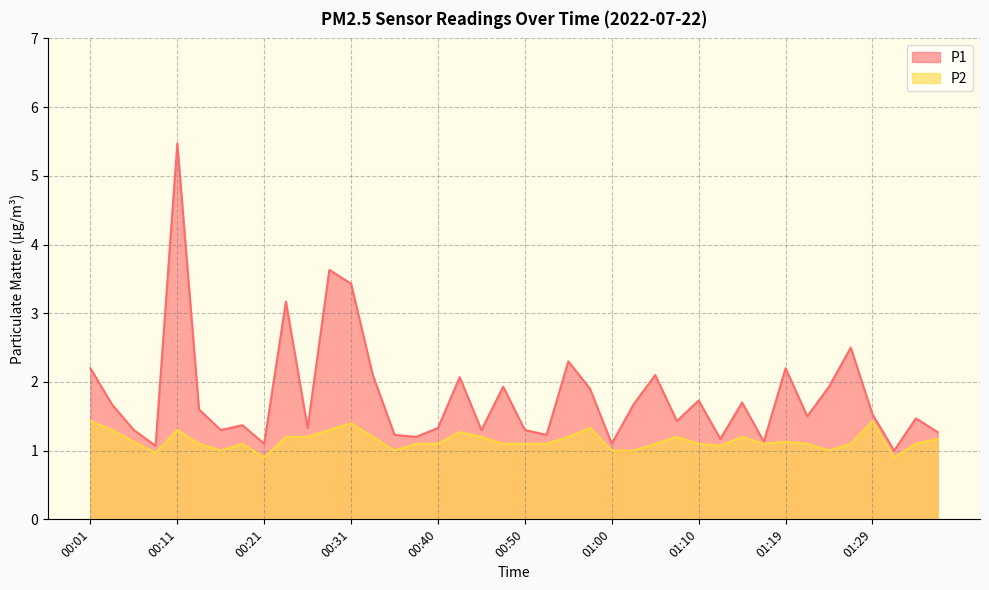

Which series has the largest total across all categories?

P1